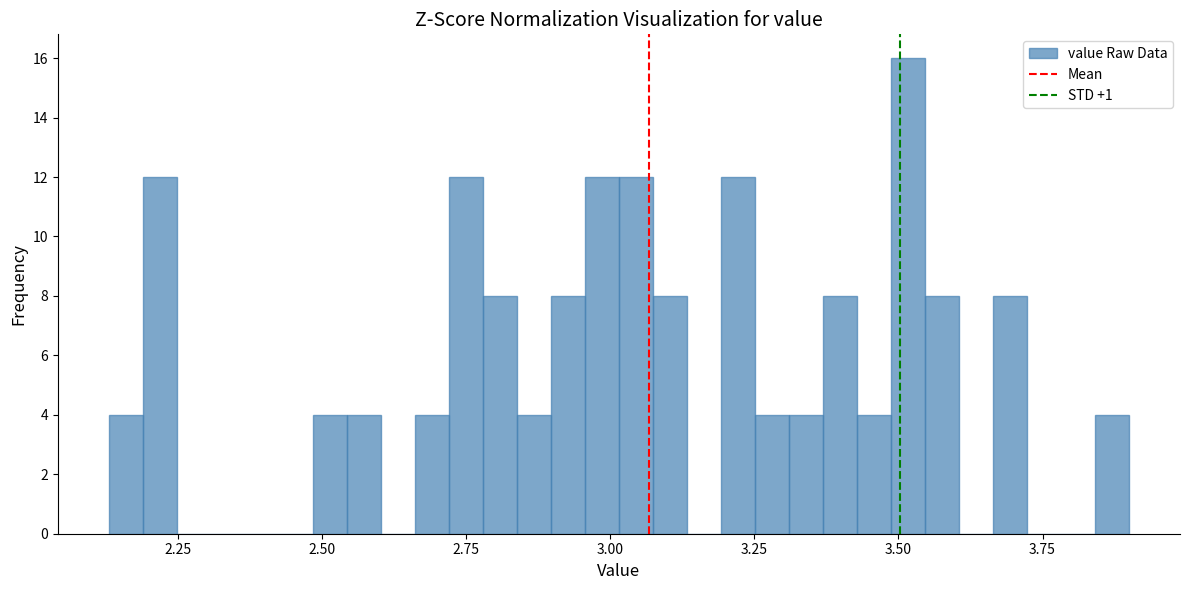

Read against the x-axis, roughly where is the centre of the tallest bar?

3.50